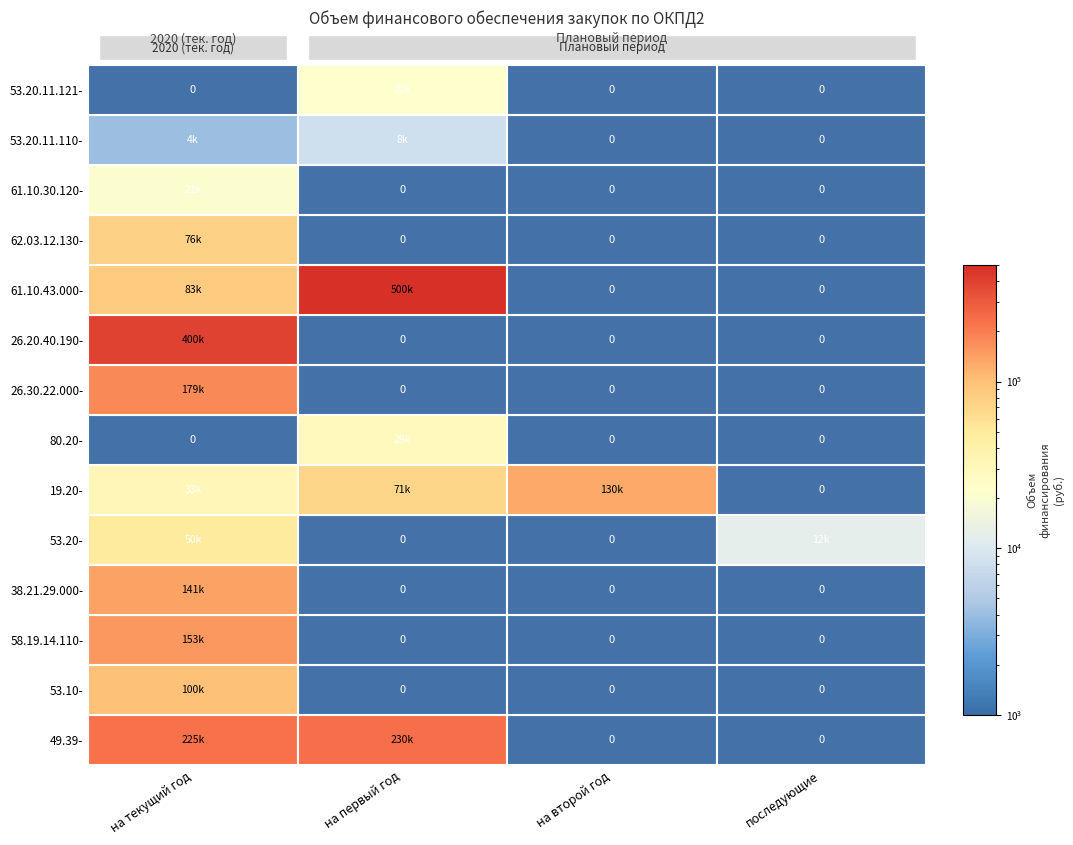

Is it true that 61.10.43.000 equals 0.0 at последующие?

True